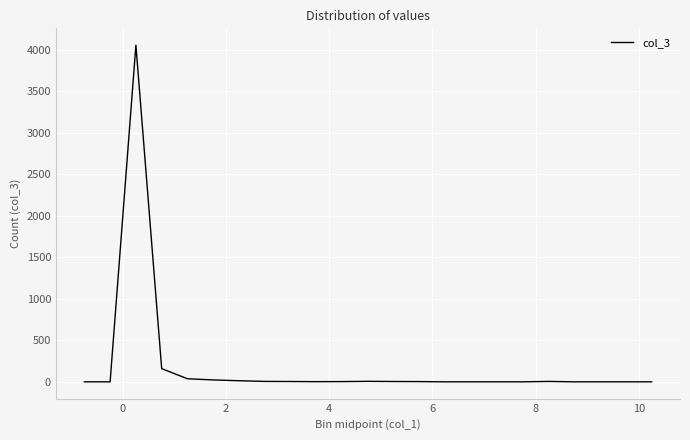

What is the difference between the maximum and minimum values?

4056